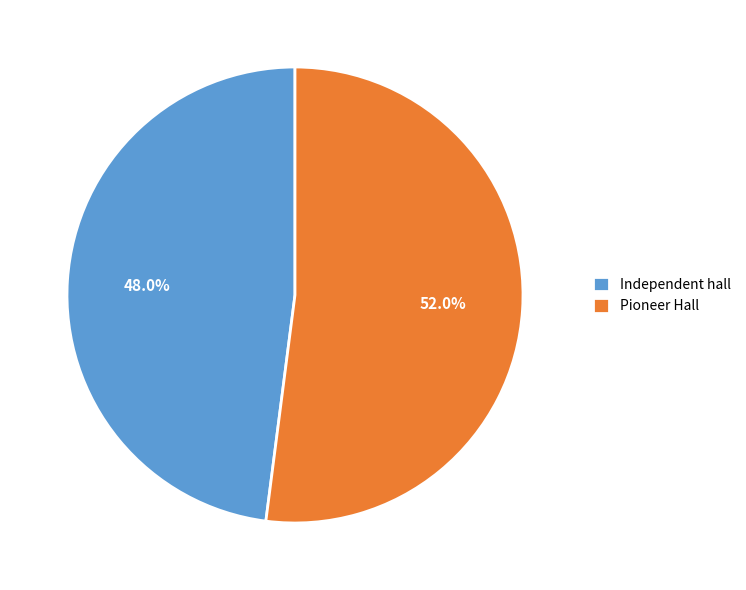

Rank the categories by value from highest to lowest.

Pioneer Hall, Independent hall